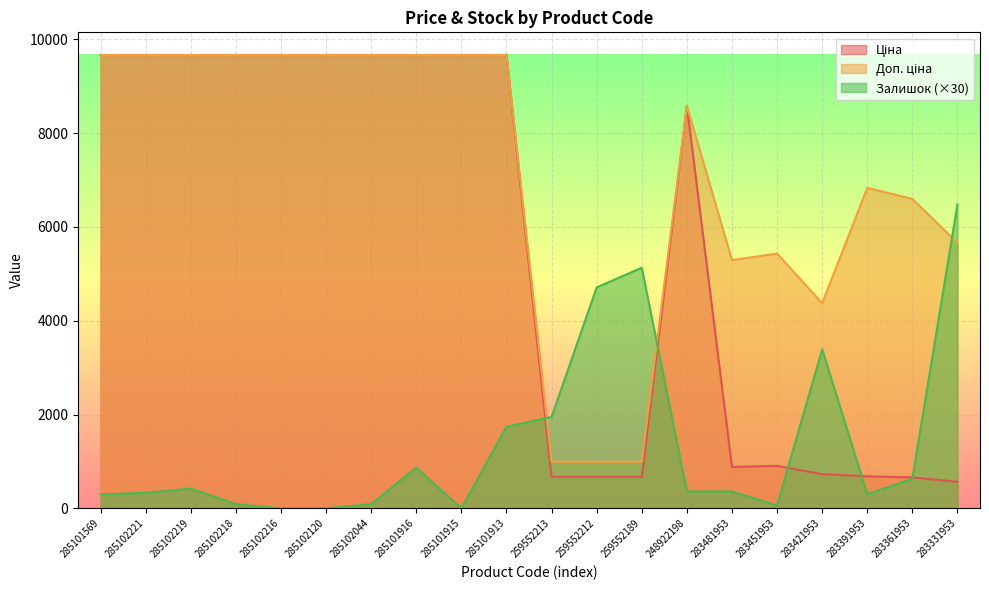

True or false: Ціна and Доп. ціна intersect in this chart.

False